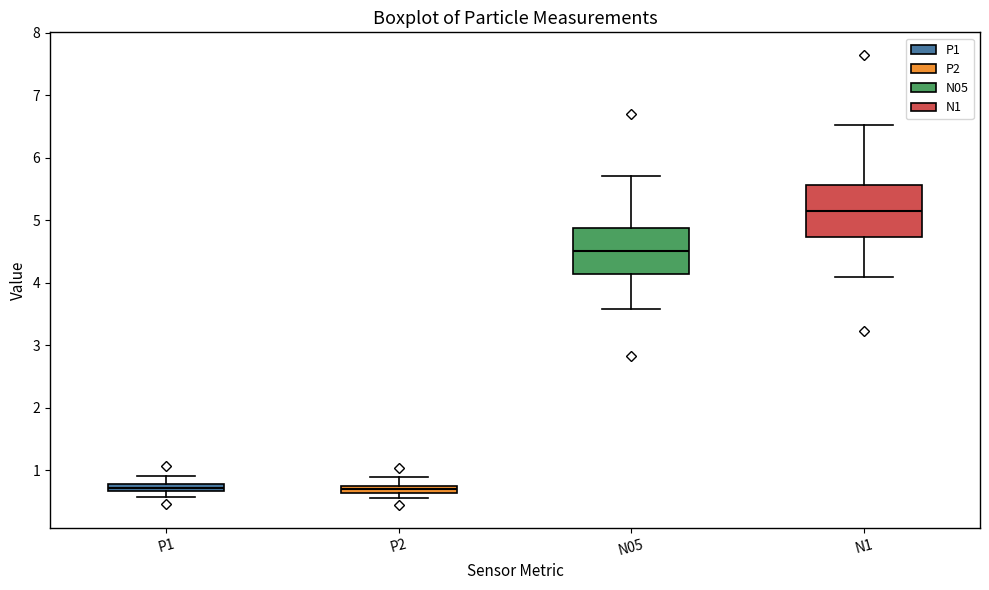

Comparing the boxes themselves (not the whiskers), which one is the tallest?

N1